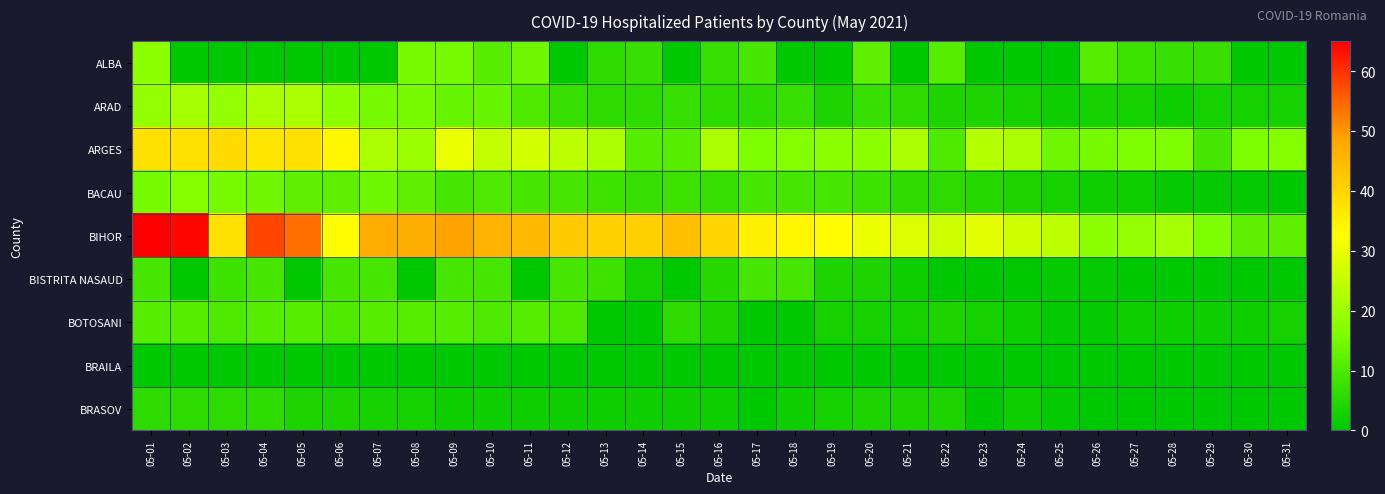

Between 05-16 and 05-08, which is larger?

05-08